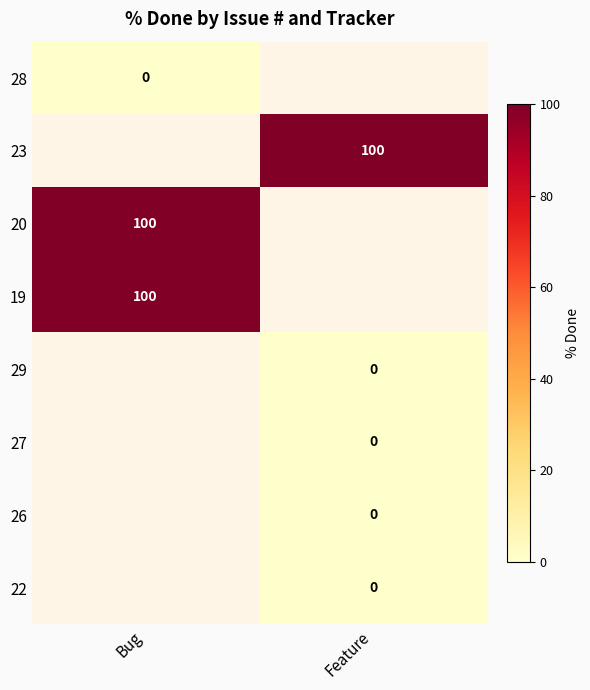

At how many categories does at least one series exceed 61?

2